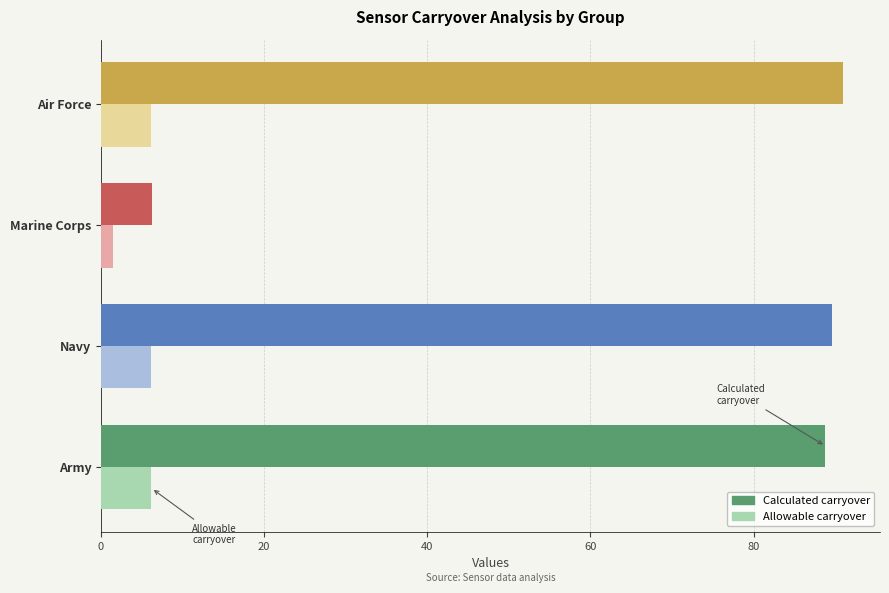

Which series changed the most between Marine Corps and Air Force?

Calculated carryover